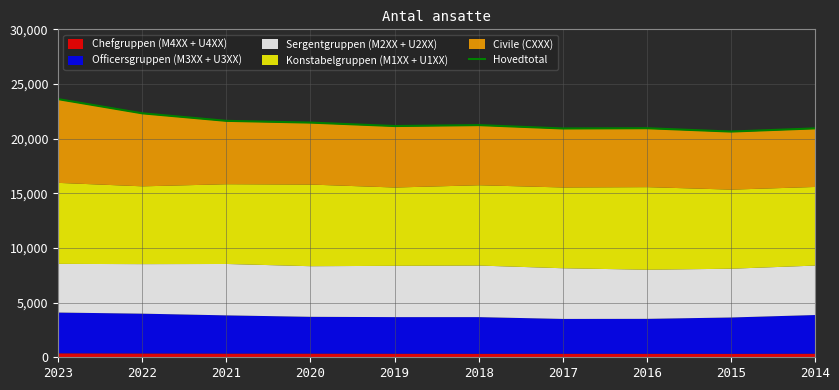

How many values are below 21239?

5